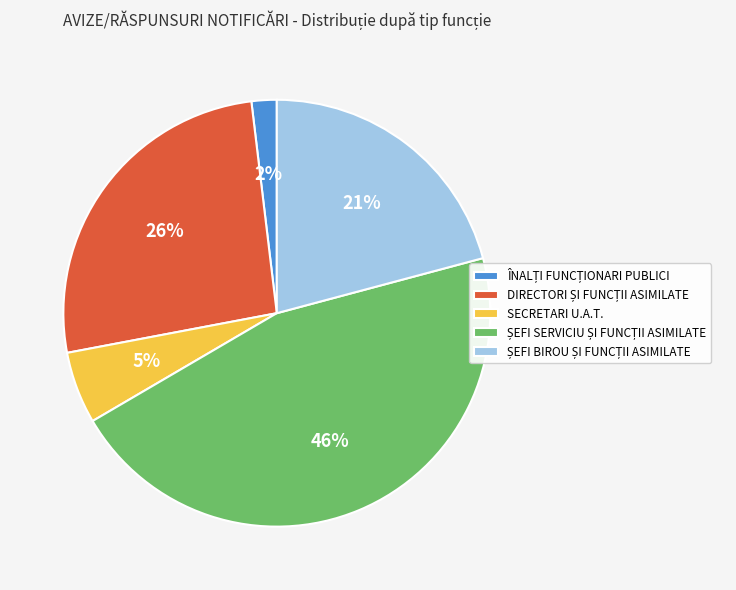

Is SECRETARI U.A.T. the majority of the pie?

No